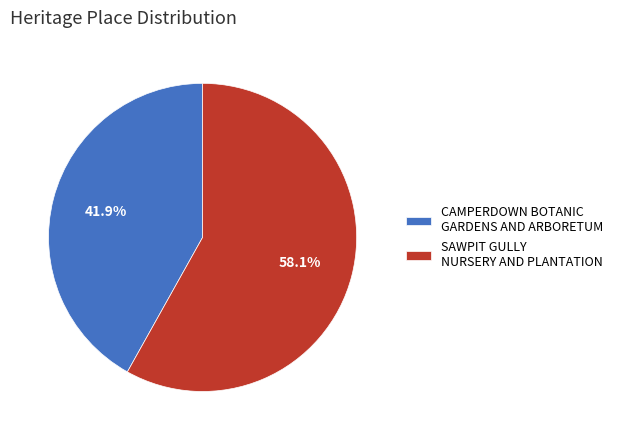

To the nearest percent, what is the difference between the largest and smallest slice percentages?

16%